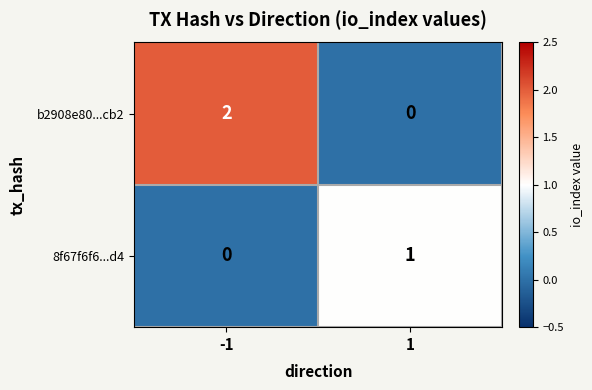

Which series changed the most between -1 and 1?

b2908e80...cb2